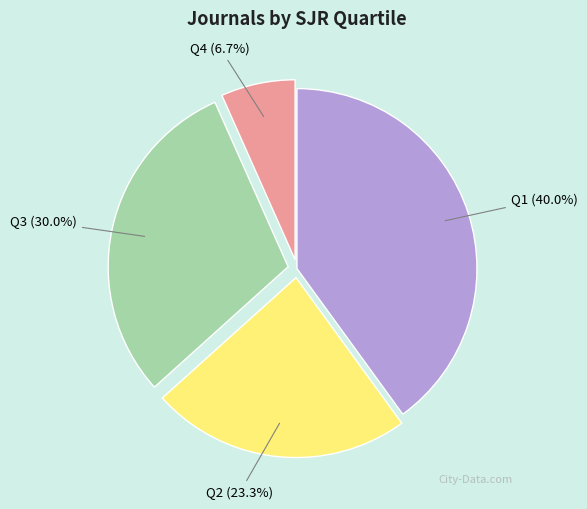

Is there any slice that represents more than half of the pie?

No